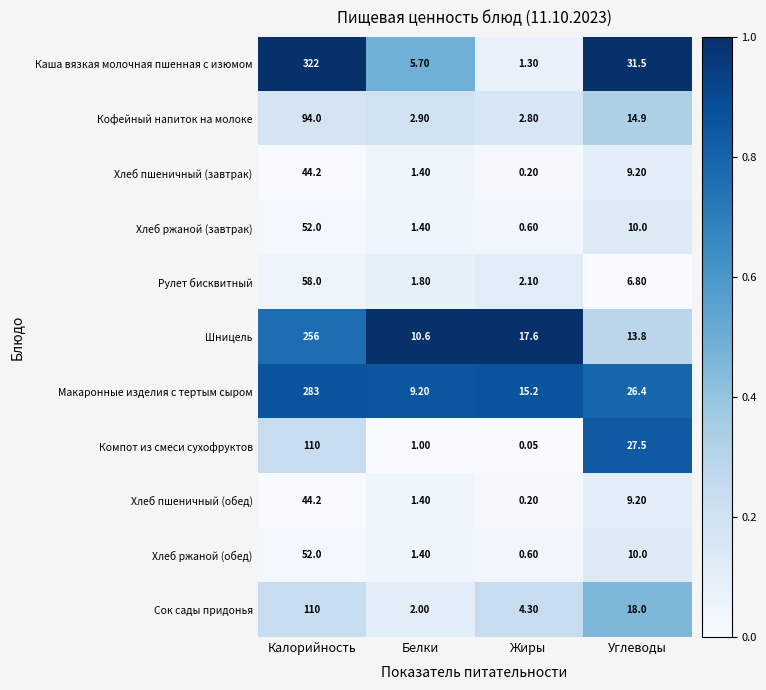

At which label does Хлеб ржаной (обед) reach its minimum?

Жиры